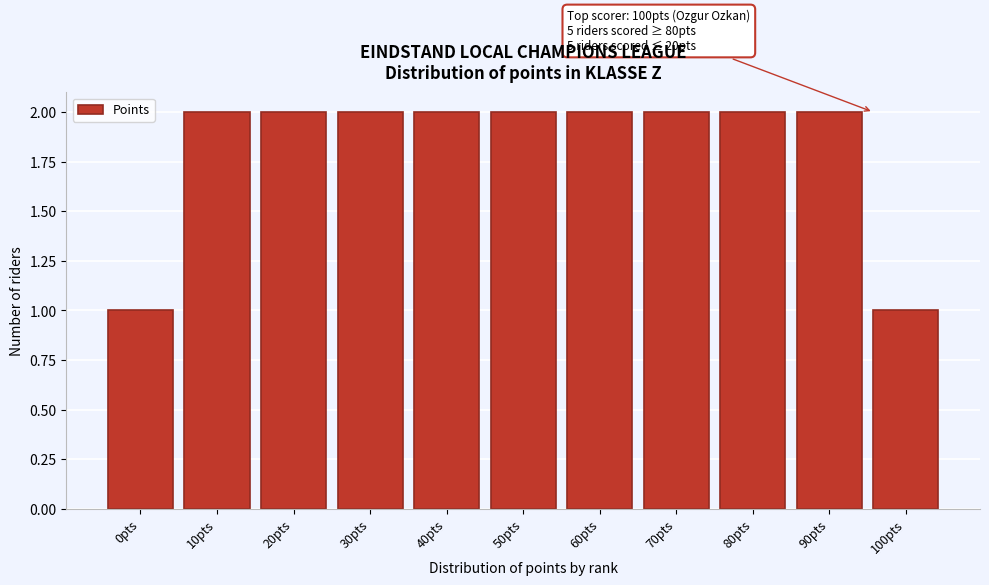

Reading left to right, list all the values displayed in this chart.

0pts=1	10pts=2	20pts=2	30pts=2	40pts=2	50pts=2	60pts=2	70pts=2	80pts=2	90pts=2	100pts=1